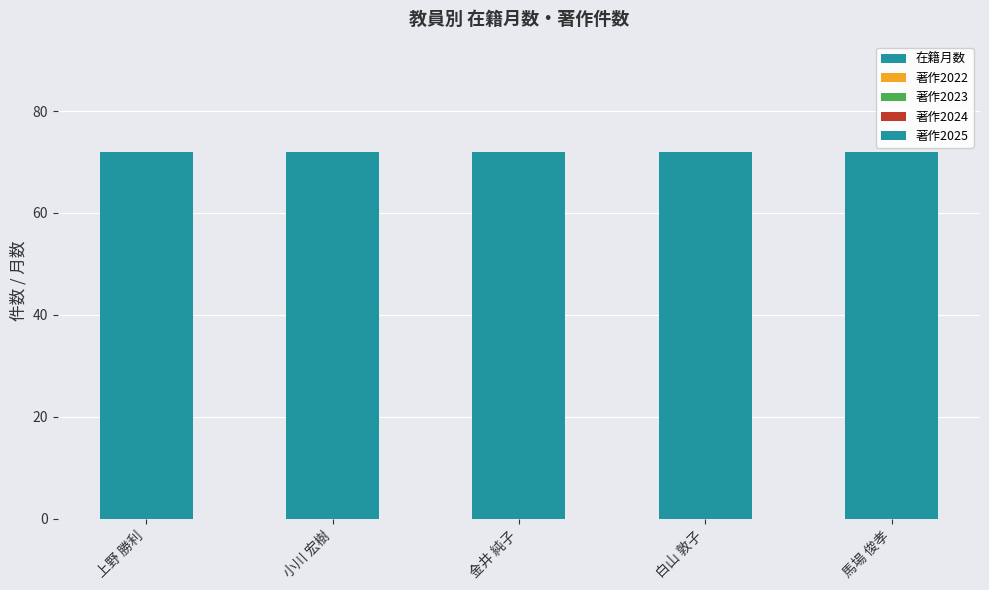

Which series has the largest total across all categories?

在籍月数